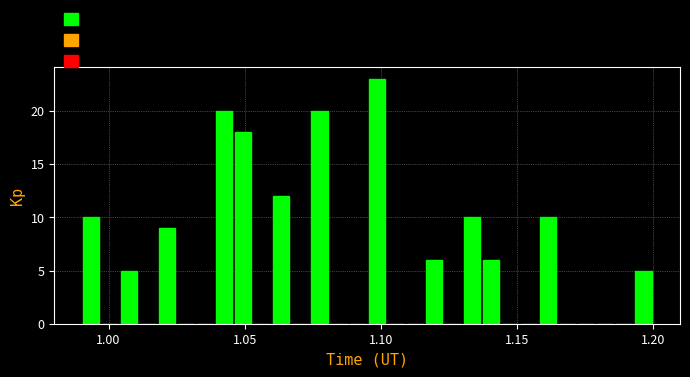

Read against the x-axis, roughly where is the centre of the tallest bar?

1.100